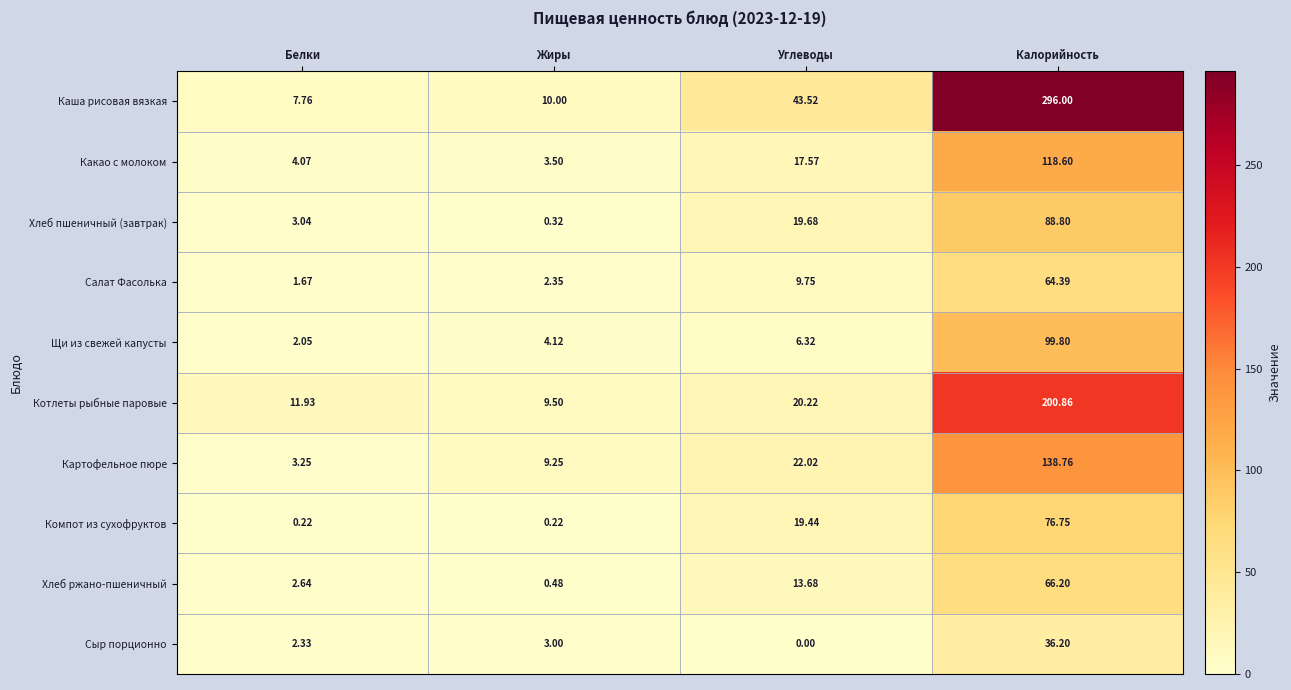

Which category has the lowest value across all series?

Углеводы